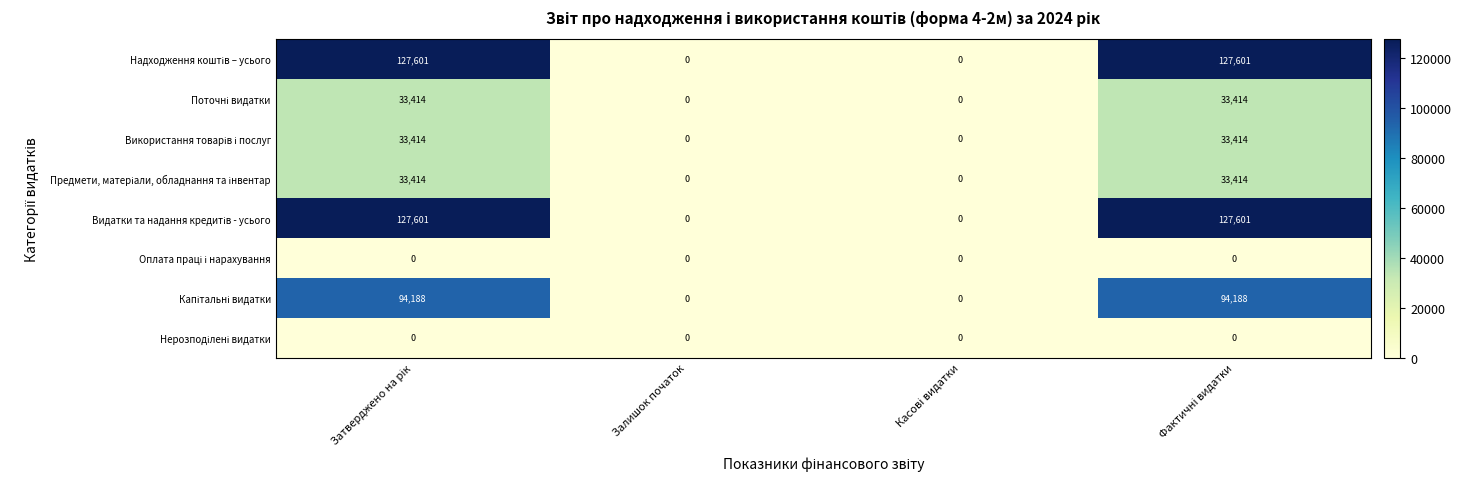

What is the maximum value shown in the chart?

127601